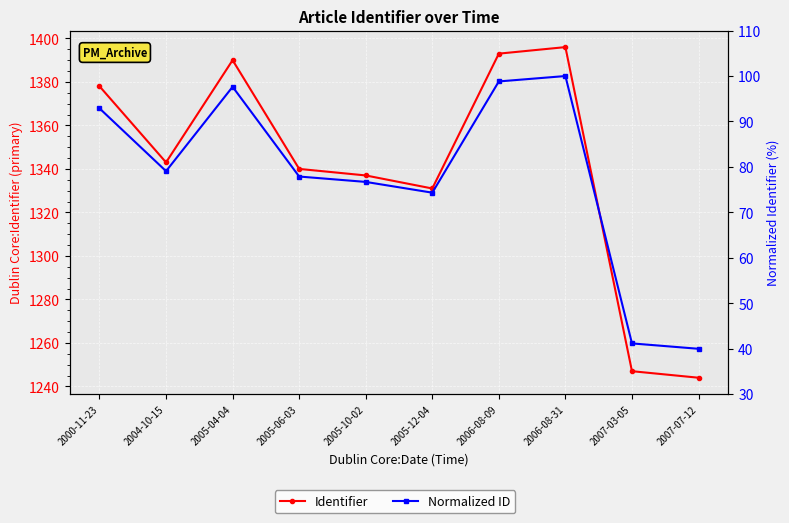

What is the difference between the Normalized ID values at 2000-11-23 and 2005-04-04?

4.7